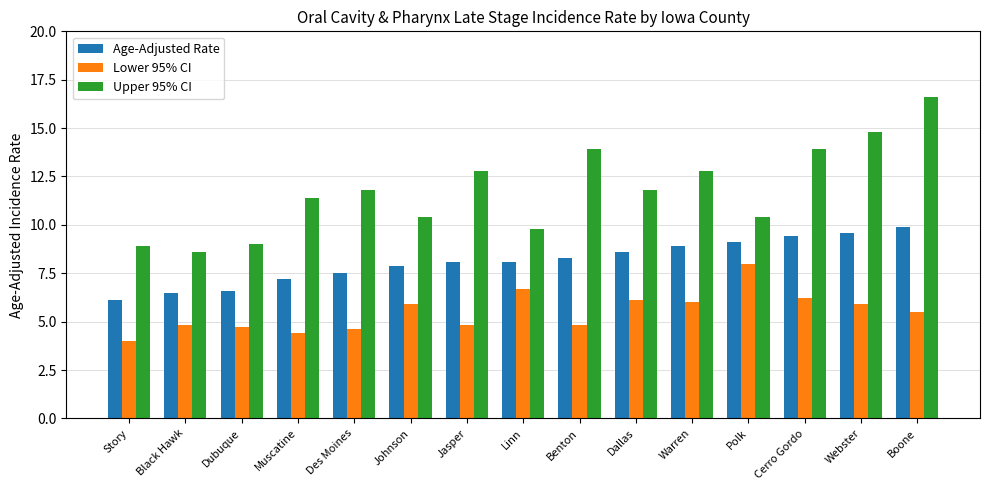

Reading left to right, extract all data points from this chart.

Age-Adjusted Rate: 6.1	6.5	6.6	7.2	7.5	7.9	8.1	8.1	8.3	8.6	8.9	9.1	9.4	9.6	9.9
Lower 95% CI: 4.0	4.8	4.7	4.4	4.6	5.9	4.8	6.7	4.8	6.1	6.0	8.0	6.2	5.9	5.5
Upper 95% CI: 8.9	8.6	9.0	11.4	11.8	10.4	12.8	9.8	13.9	11.8	12.8	10.4	13.9	14.8	16.6